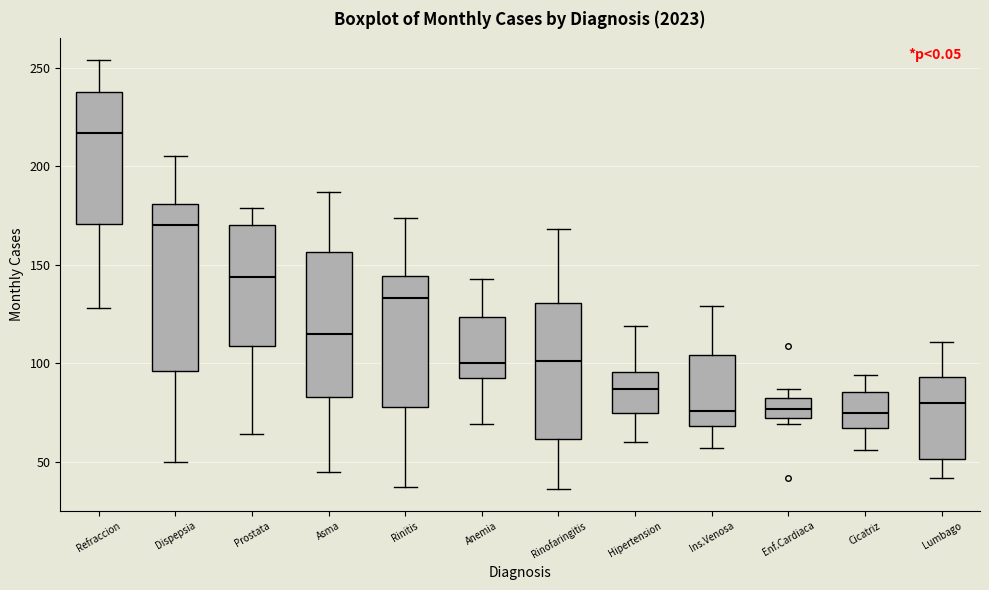

Reading left to right, read every box against the y-axis: the position of its median line, the range the box covers, and the ends of its whiskers. The values are not printed on the chart, so give them approximately, as read against the axis.

Refraccion: median 215, box 170 to 240, whiskers 130 to 255
Dispepsia: median 170, box 95 to 180, whiskers 50 to 205
Prostata: median 145, box 110 to 170, whiskers 65 to 180
Asma: median 115, box 85 to 155, whiskers 45 to 185
Rinitis: median 135, box 80 to 145, whiskers 35 to 175
Anemia: median 100, box 95 to 125, whiskers 70 to 145
Rinofaringitis: median 100, box 60 to 130, whiskers 35 to 170
Hipertension: median 85, box 75 to 95, whiskers 60 to 120
Ins.Venosa: median 75, box 70 to 105, whiskers 55 to 130
Enf.Cardiaca: median 75, box 70 to 85, whiskers 70 (just below the box's lower edge) to 85 (just above the box's upper edge)
Cicatriz: median 75, box 65 to 85, whiskers 55 to 95
Lumbago: median 80, box 50 to 95, whiskers 40 to 110